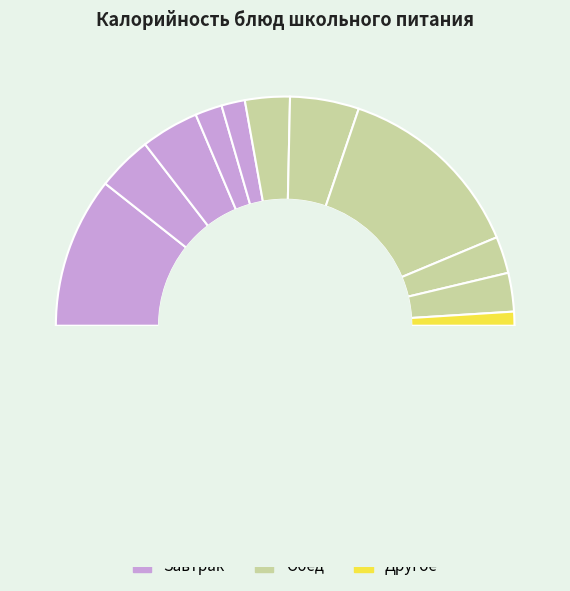

What percentage do хлеб пшеничный (обед) and компот из кураги together represent?

10.6%